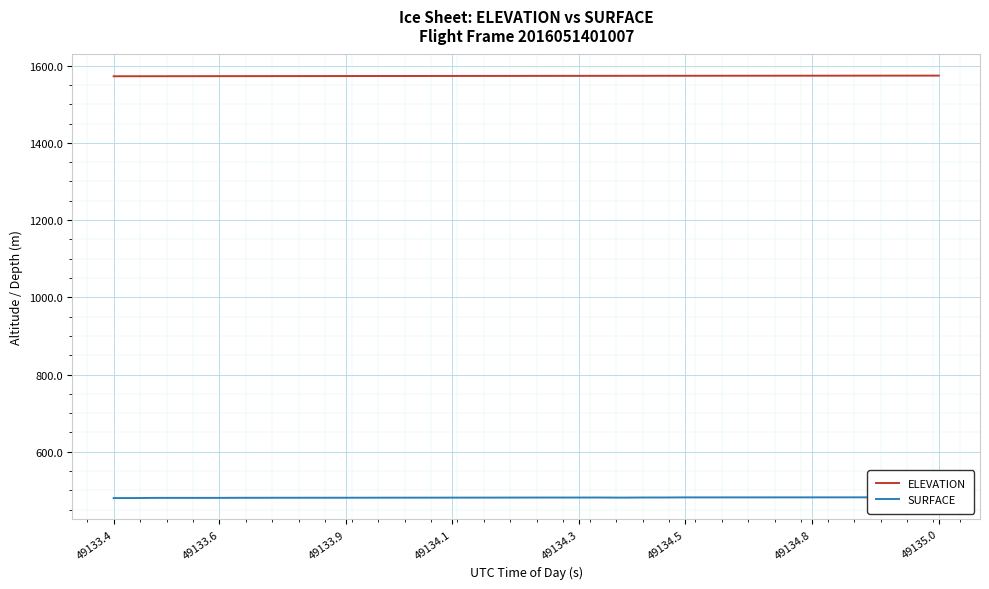

The value of ELEVATION at 49134.3 is 1573.6. True or false?

True